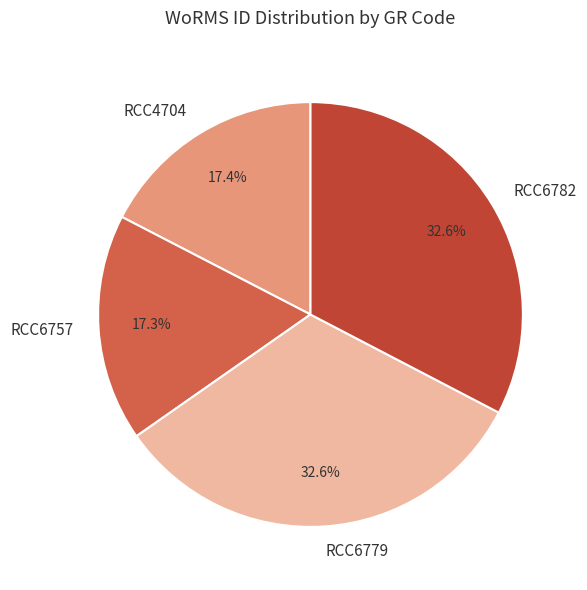

Approximately how many times larger is the value at RCC4704 compared to RCC6782?

0.5